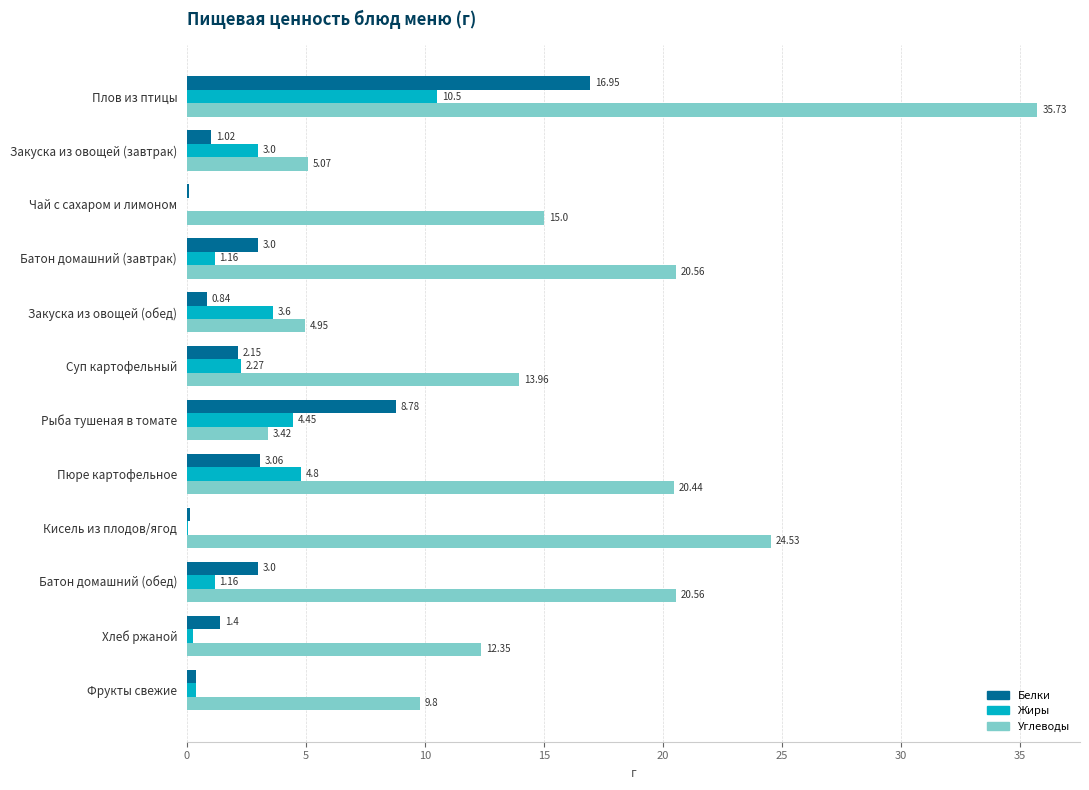

What is the total value across all series at Кисель из плодов/ягод?

24.7